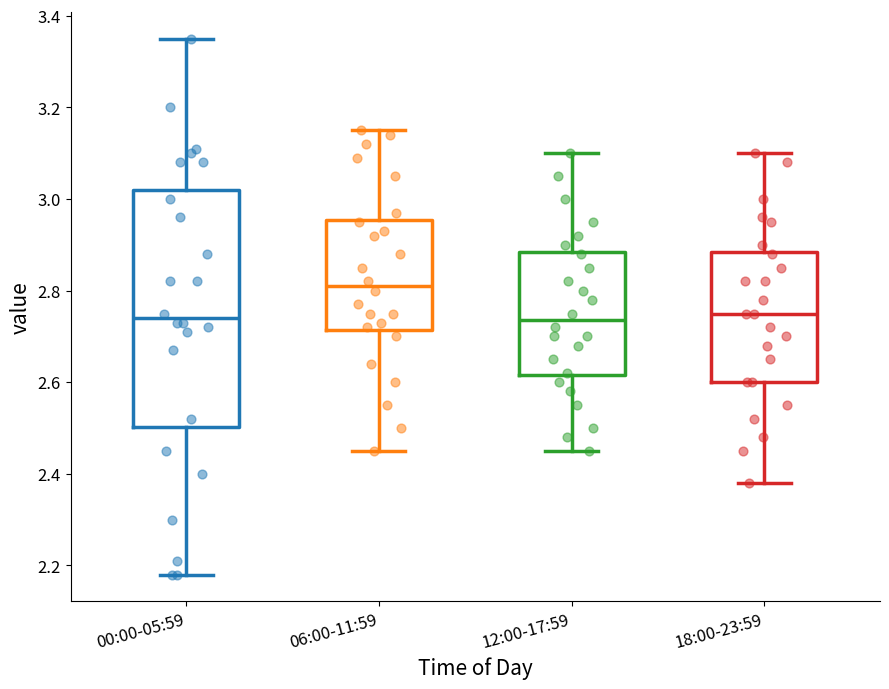

Reading left to right, transcribe this box plot: for each box, give where its median line is, the range the box spans, and where its two whiskers end, as read against the y-axis. The values are not printed on the chart, so give them approximately, as read against the axis.

00:00-05:59: median 2.74, box 2.50 to 3.02, whiskers 2.18 to 3.36
06:00-11:59: median 2.82, box 2.72 to 2.96, whiskers 2.46 to 3.16
12:00-17:59: median 2.74, box 2.62 to 2.88, whiskers 2.46 to 3.10
18:00-23:59: median 2.76, box 2.60 to 2.88, whiskers 2.38 to 3.10